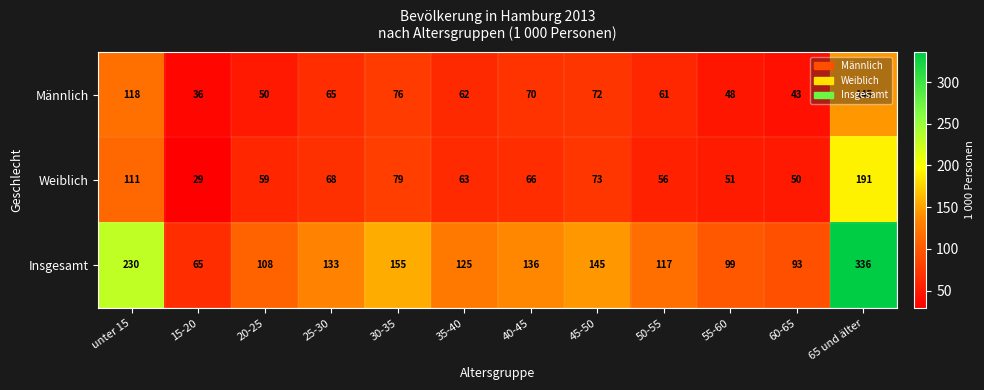

True or false: Männlich has a value of 76 at 20-25.

False